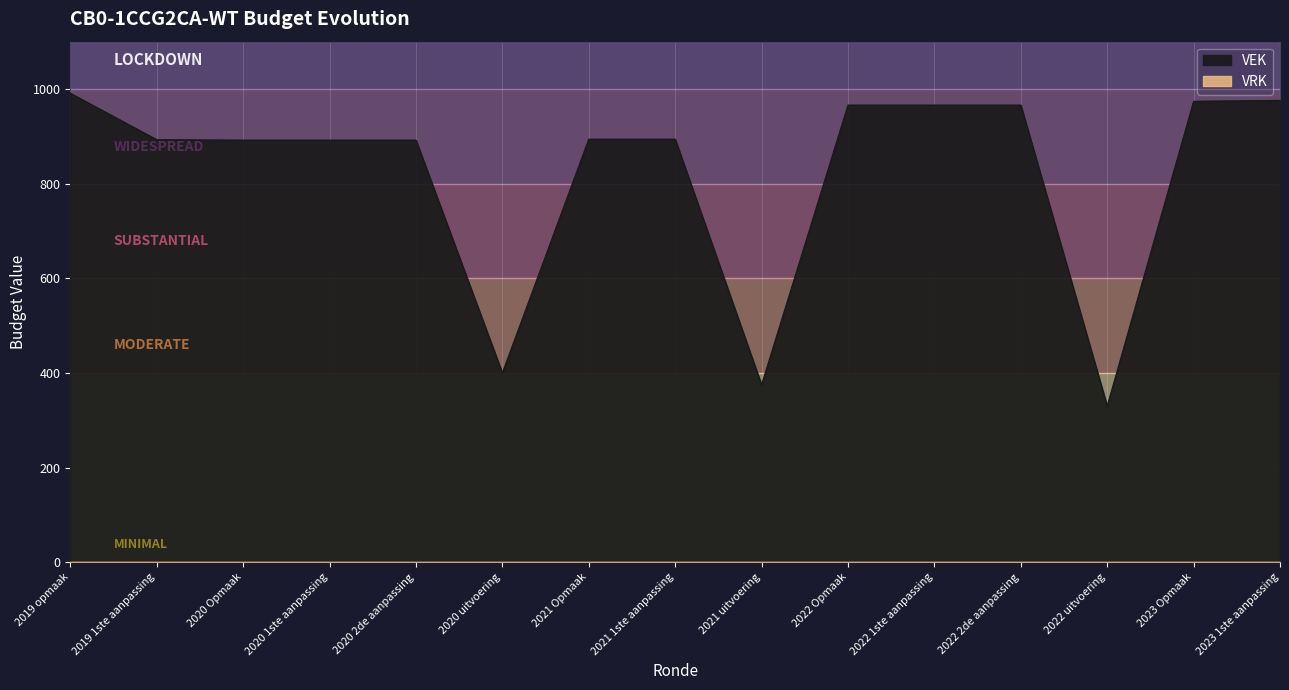

Rank the categories by value from highest to lowest.

2019 opmaak, 2023 1ste aanpassing, 2023 Opmaak, 2022 Opmaak, 2022 1ste aanpassing, 2022 2de aanpassing, 2021 Opmaak, 2021 1ste aanpassing, 2019 1ste aanpassing, 2020 Opmaak, 2020 1ste aanpassing, 2020 2de aanpassing, 2020 uitvoering, 2021 uitvoering, 2022 uitvoering